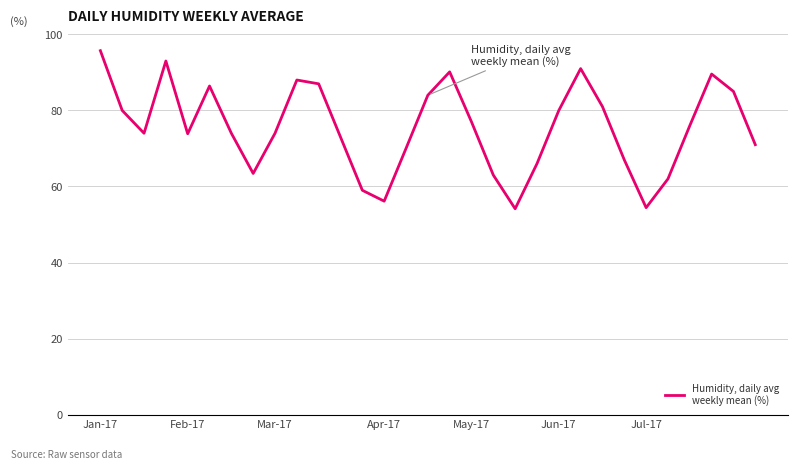

What is the smallest value displayed?

54.1